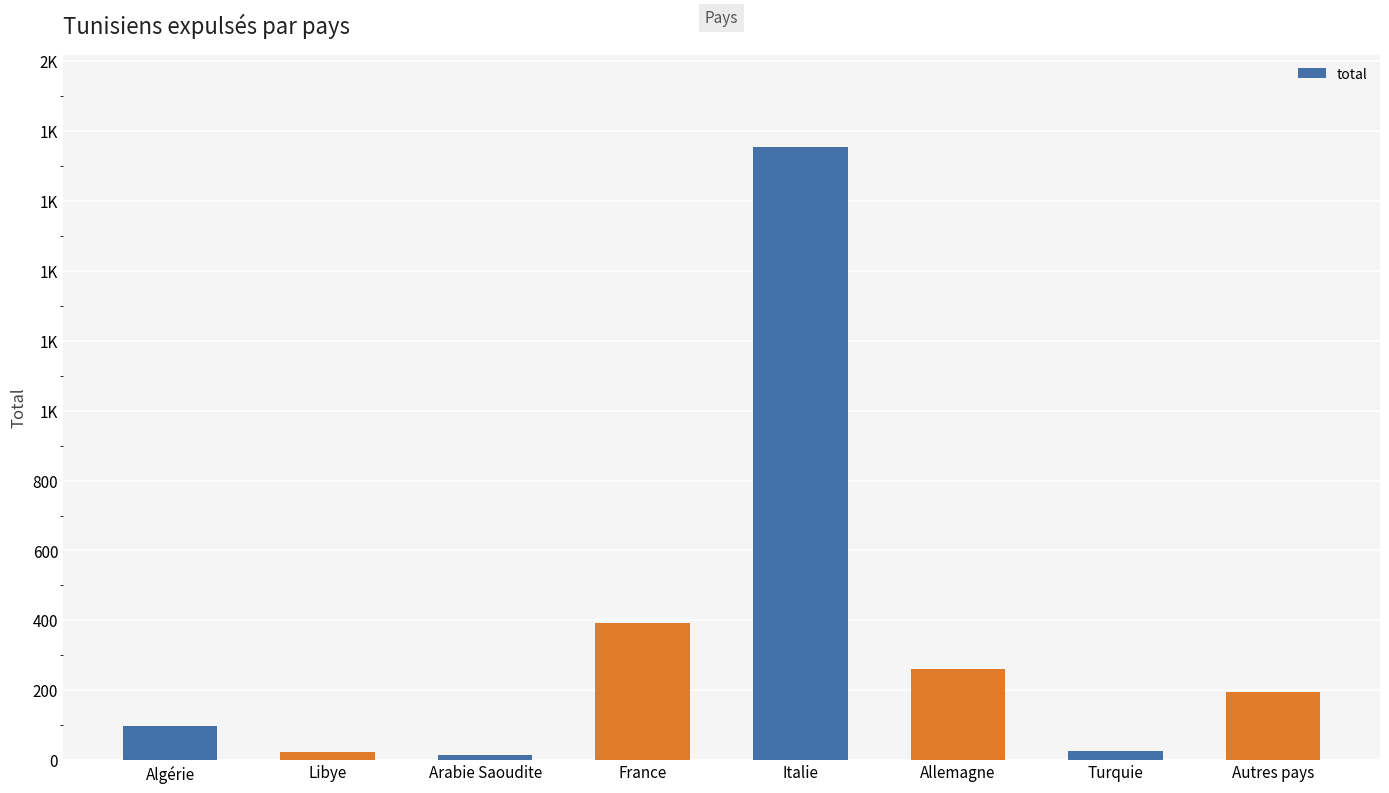

What is the change in value from Italie to Turquie?

-1730